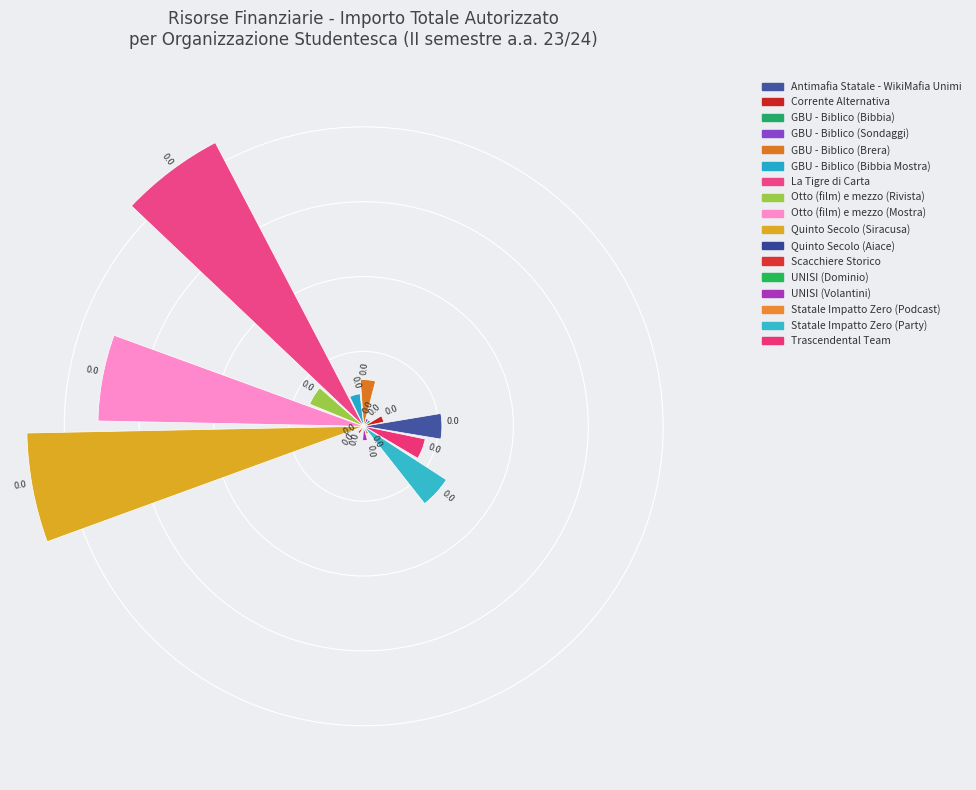

Which category has the smallest portion of the pie?

Quinto Secolo (Aiace)